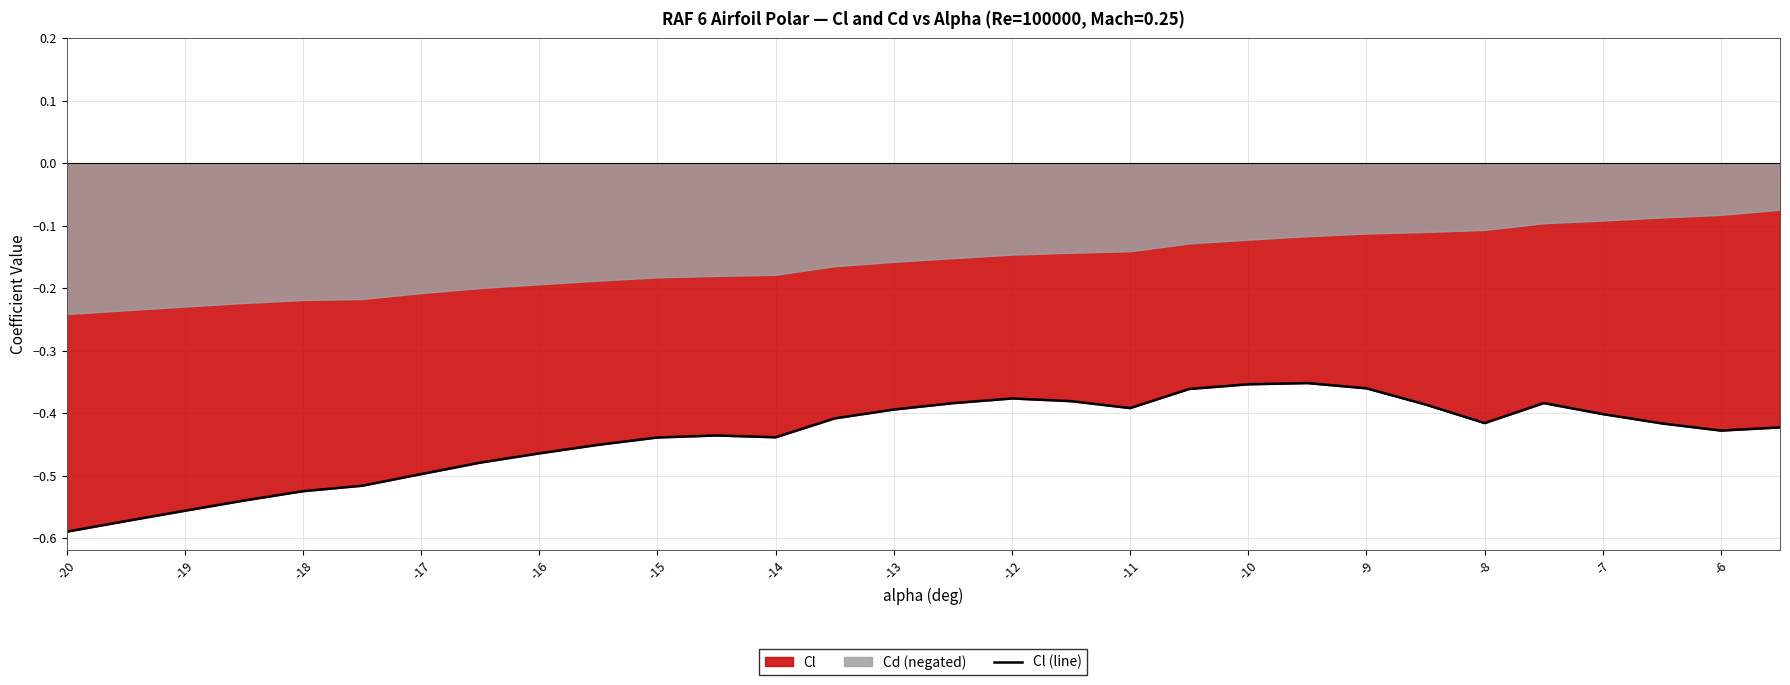

At which label does Cl (line) reach its minimum?

-20